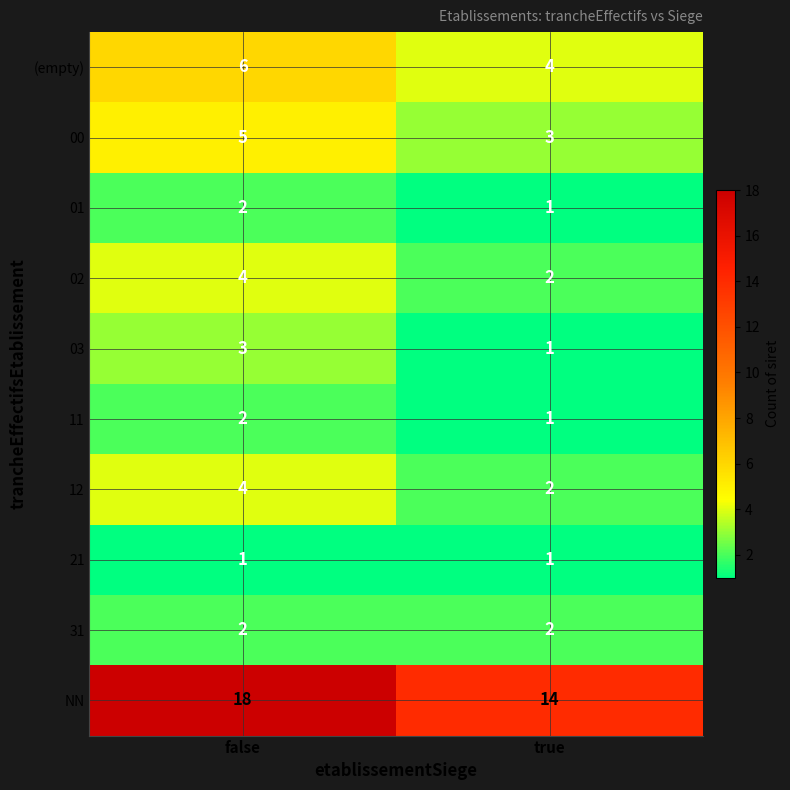

At which category is the sum across all series the highest?

false